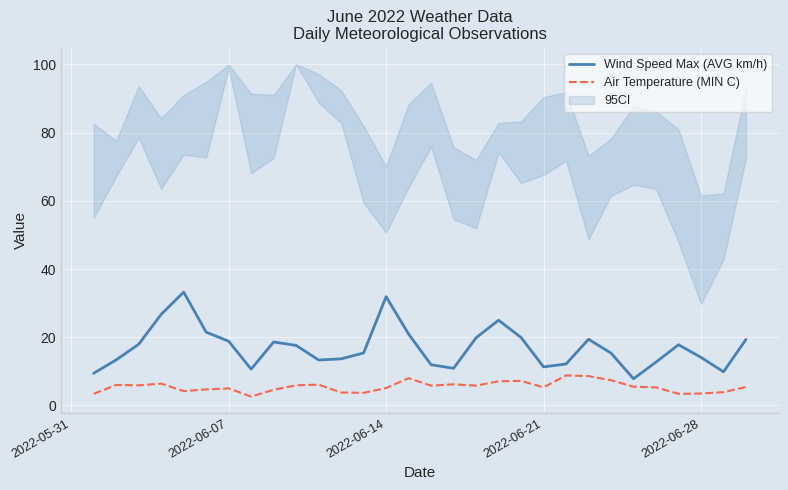

True or false: Wind Speed Max (AVG km/h) and Air Temperature (MIN C) intersect in this chart.

False